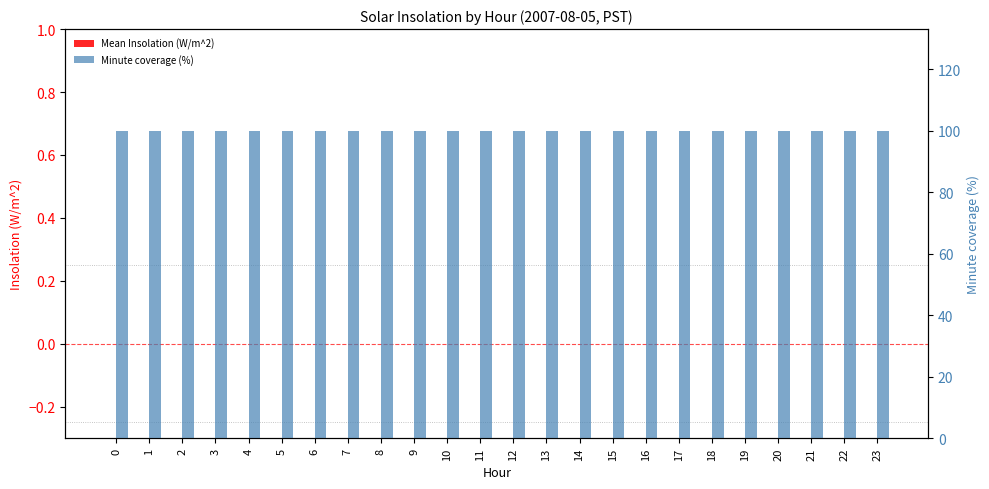

How many bars are there in each group?

2